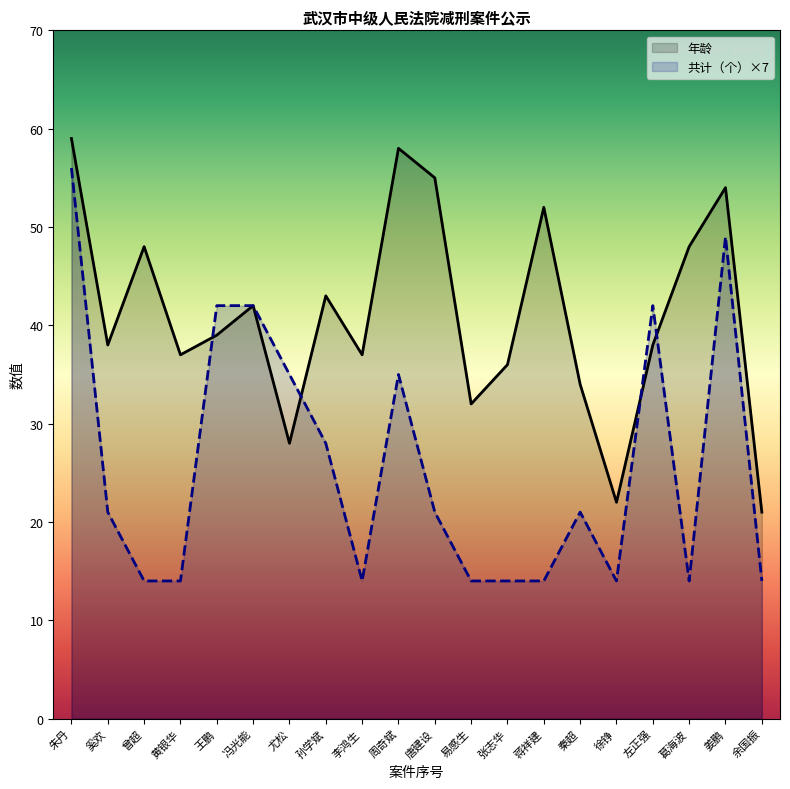

Does the chart have visible grid lines?

No